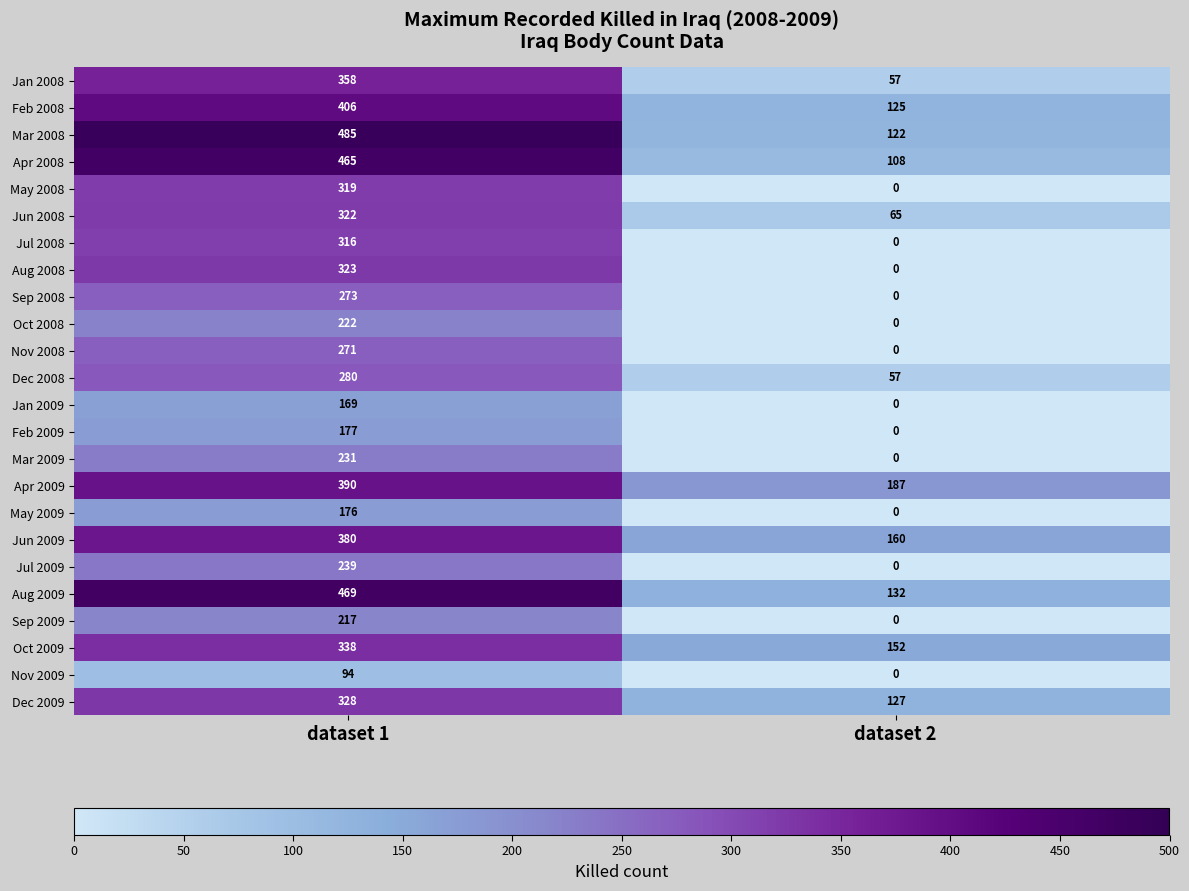

How many distinct data groups are displayed?

24